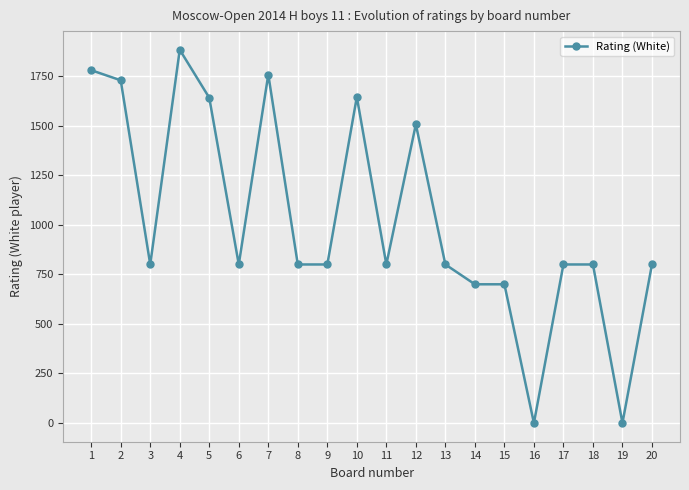

How many series are shown in this chart?

1